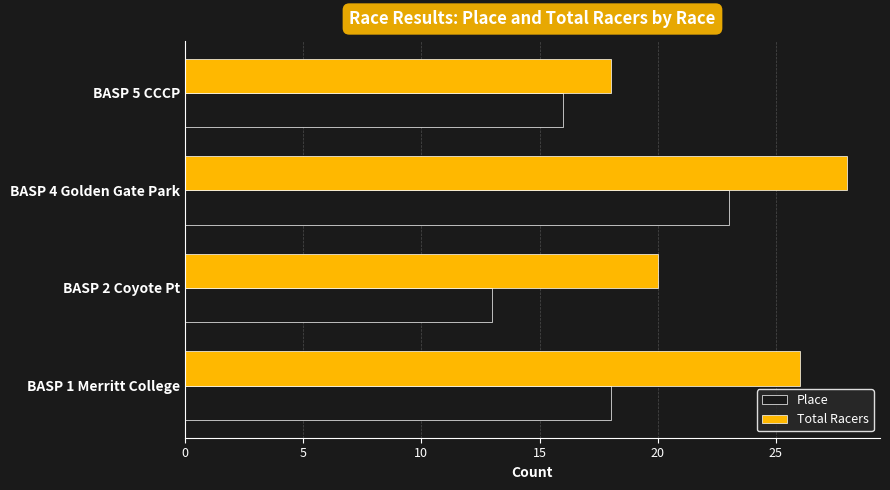

What is the lowest value of the Total Racers series?

18